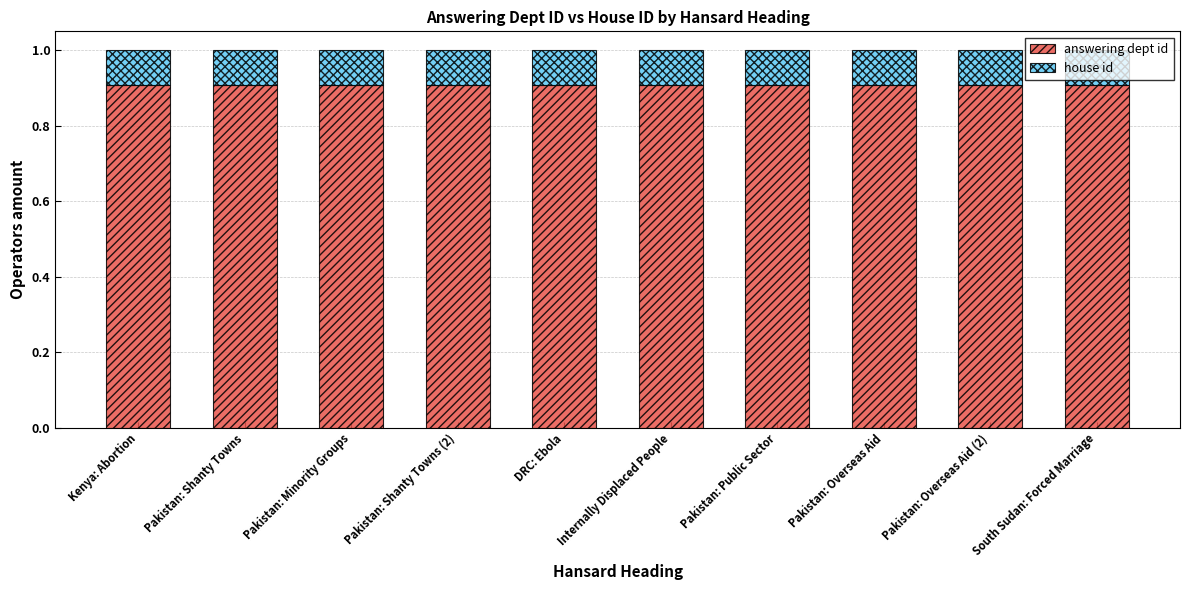

What is the sum of the answering dept id values at South Sudan: Forced Marriage and Pakistan: Minority Groups?

1.8